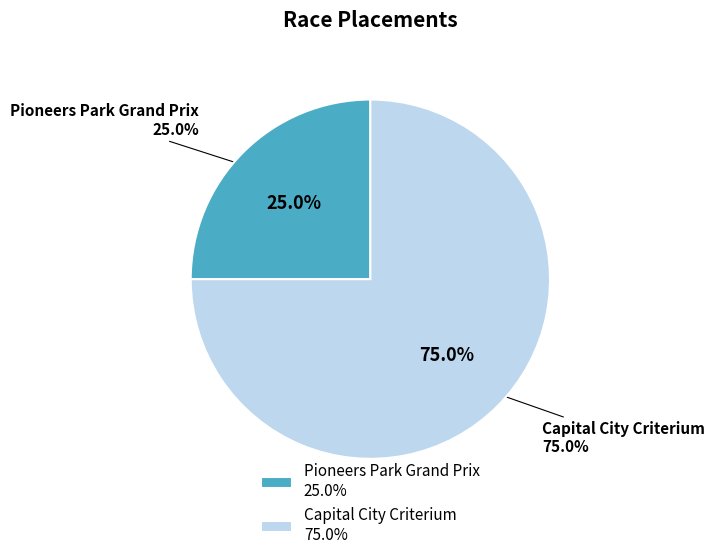

How many segments does this pie chart have?

2